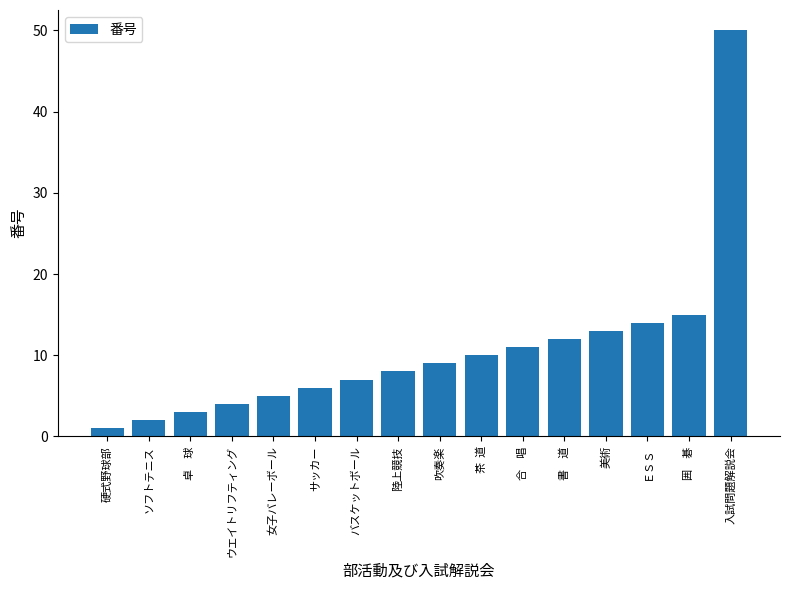

Are the bars grouped side by side (vs. stacked)?

No